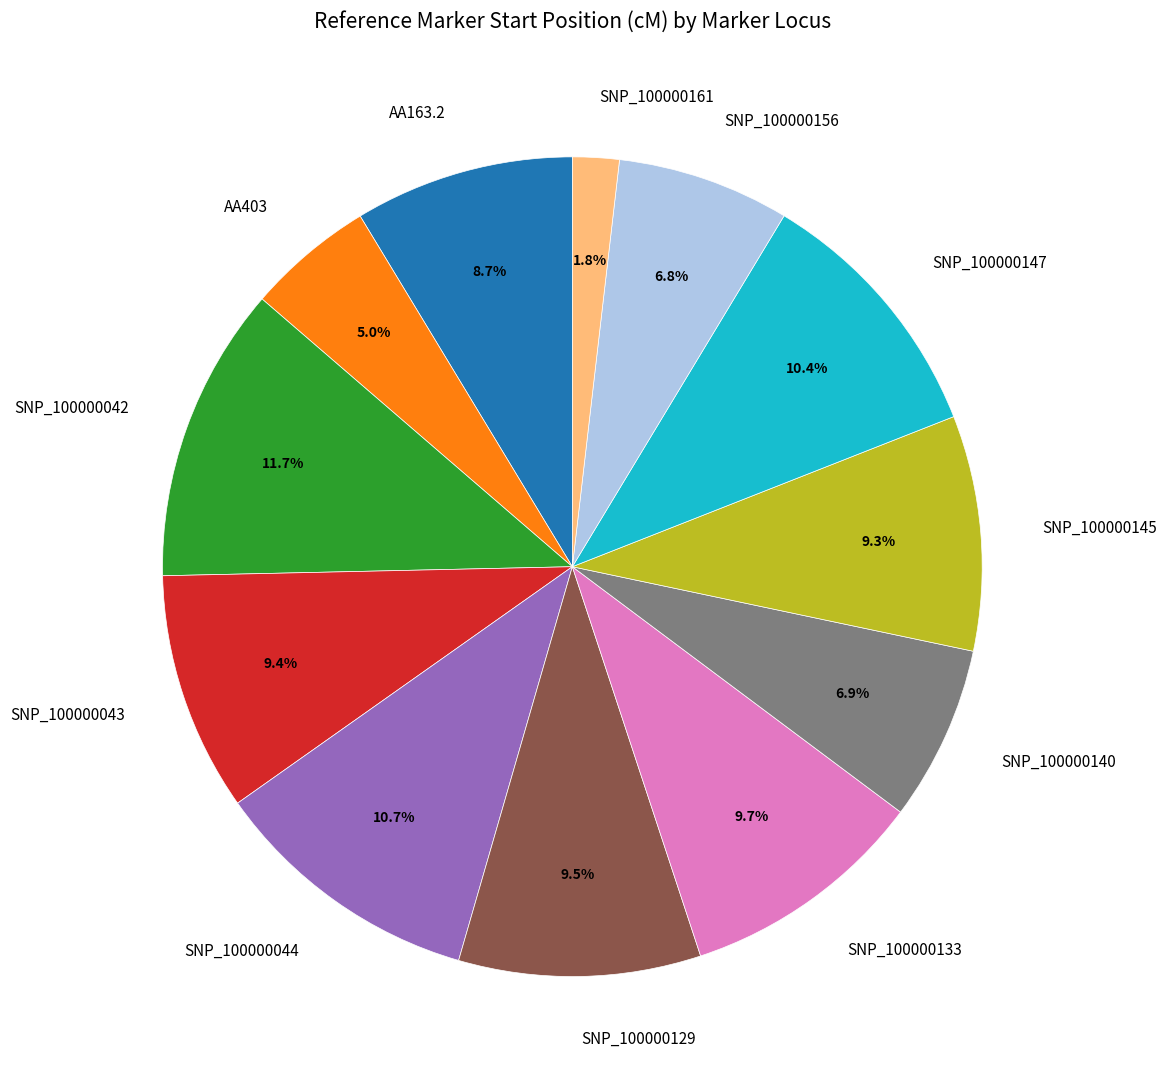

To the nearest percent, what percentage of the pie is SNP_100000147?

10%